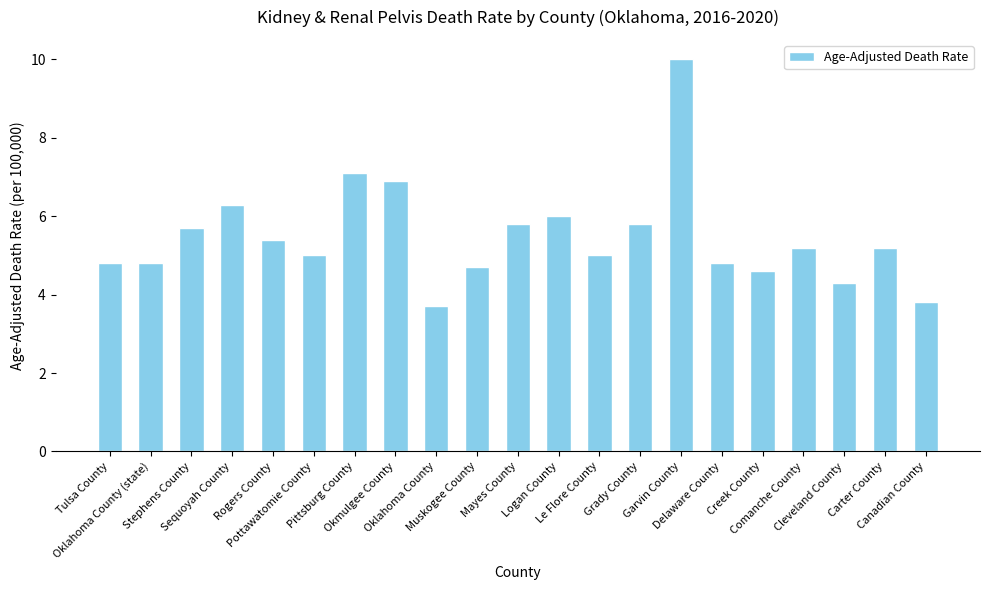

Is it true that the value at Sequoyah County is 6.3?

True